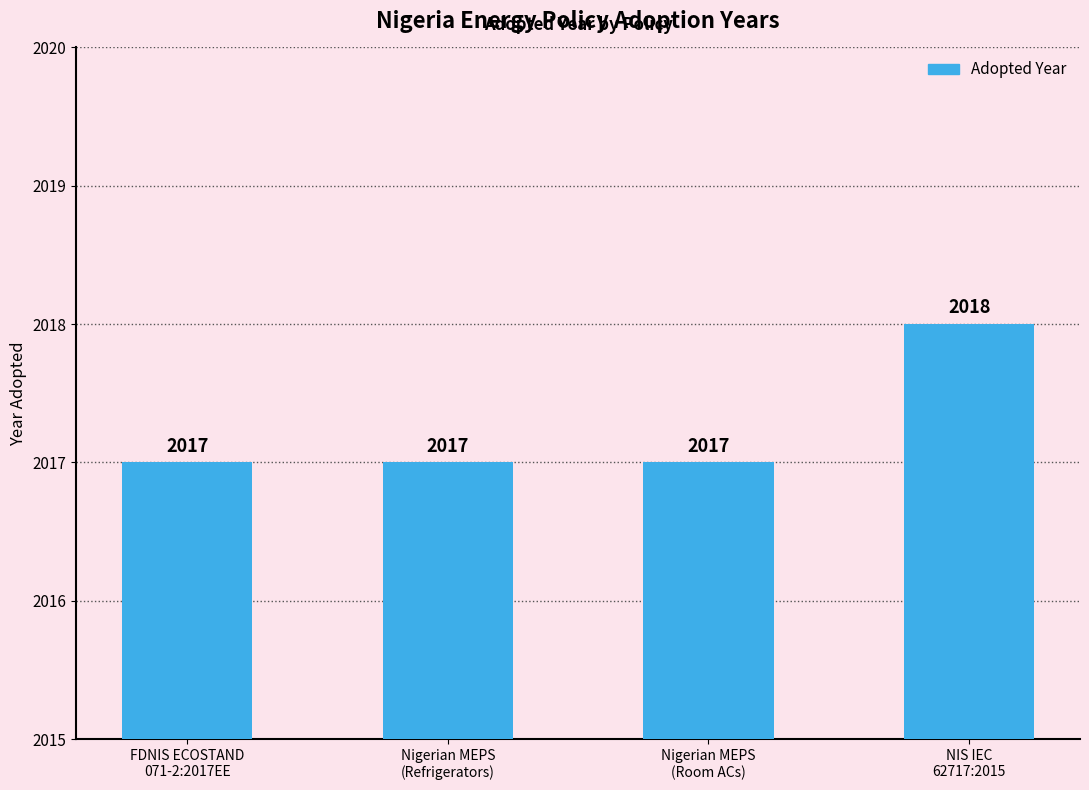

What is the greatest value displayed?

2018